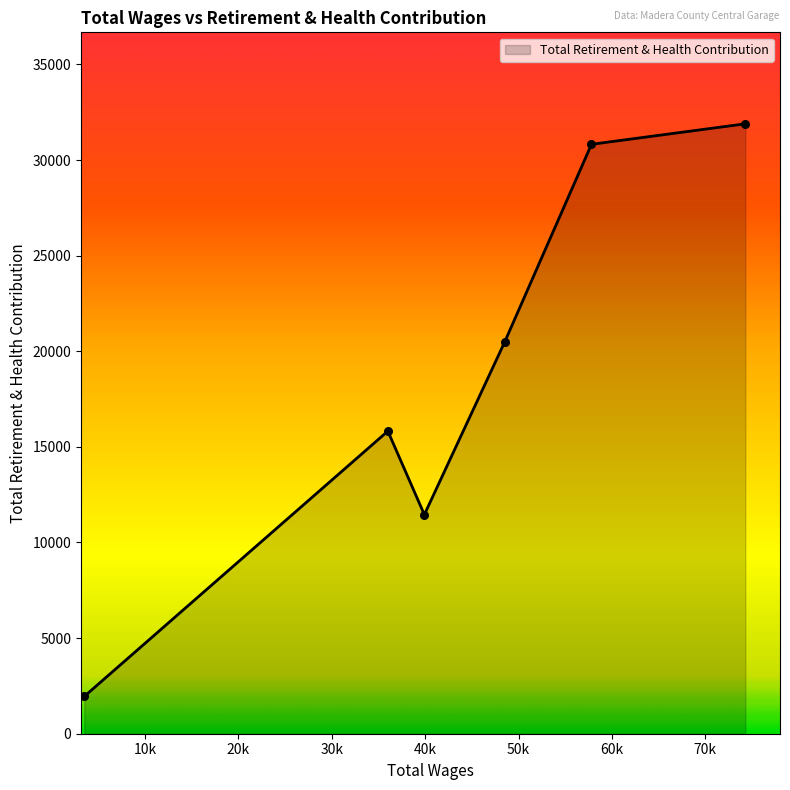

What is the smallest value displayed?

1952